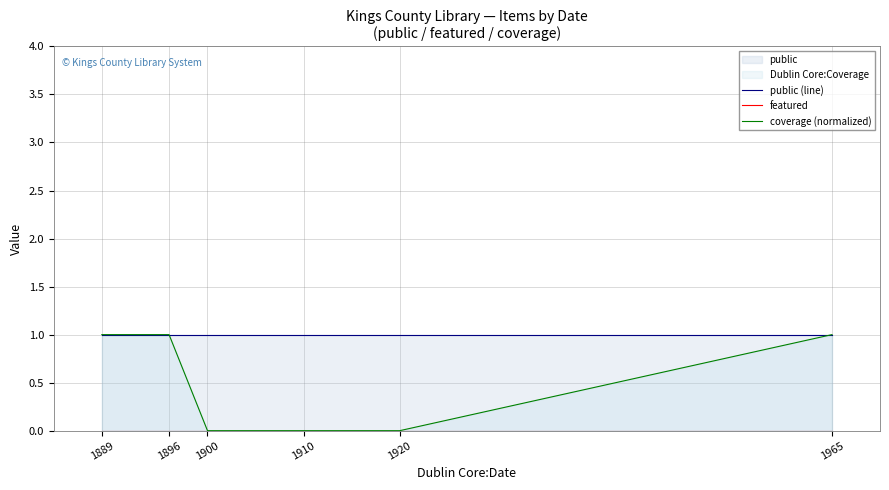

Rank the categories by coverage (normalized) value from lowest to highest.

1900, 1910, 1920, 1889, 1896, 1965